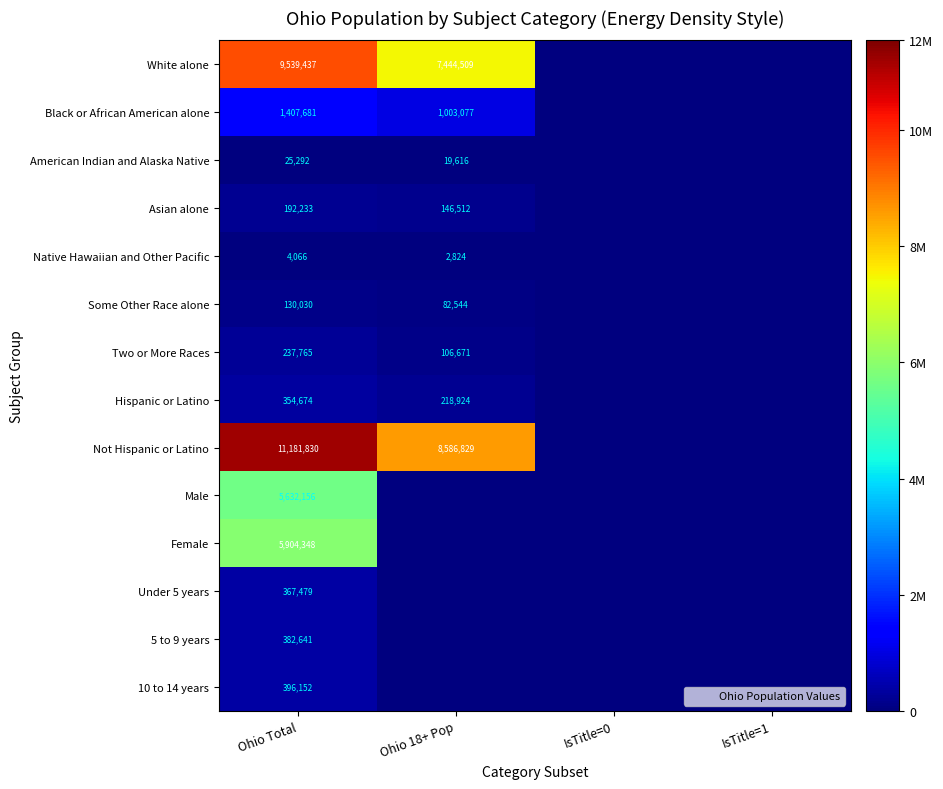

Between IsTitle=0 and Ohio 18+ Pop, which is larger?

Ohio 18+ Pop